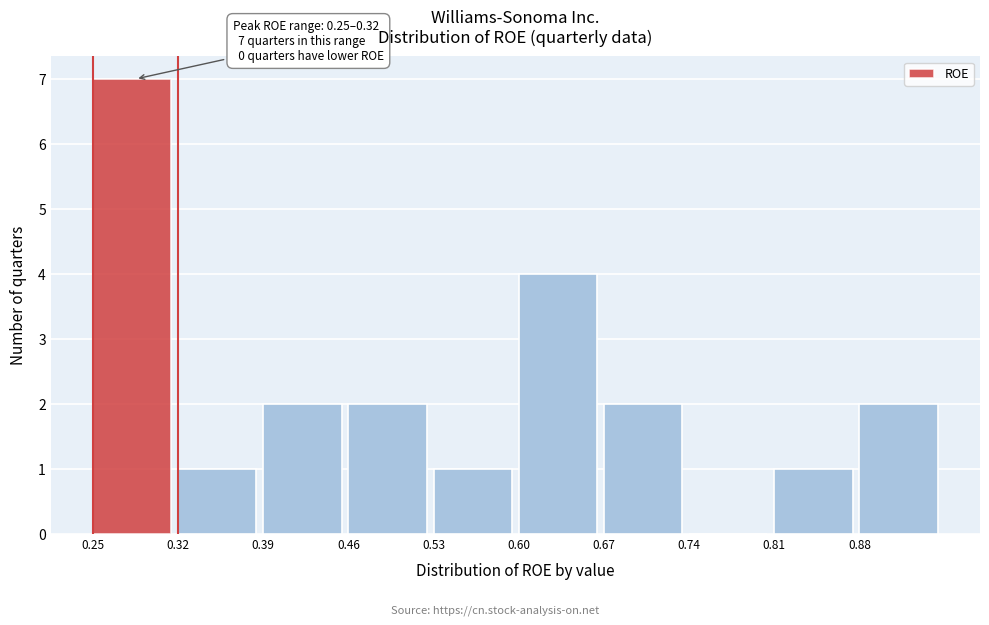

Which range on the x-axis has the tallest bar?

0.25 to 0.32